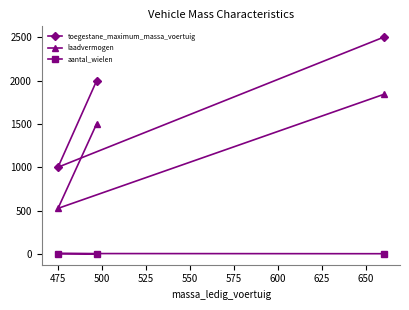

What is the sum of all laadvermogen values?

3868